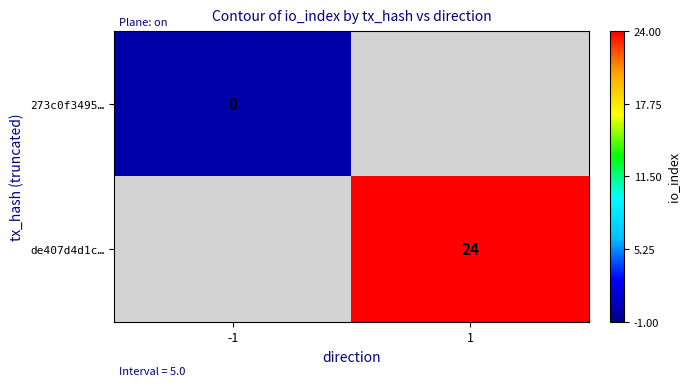

True or false: de407d4d1c… has a value of 35.1 at 1.

False